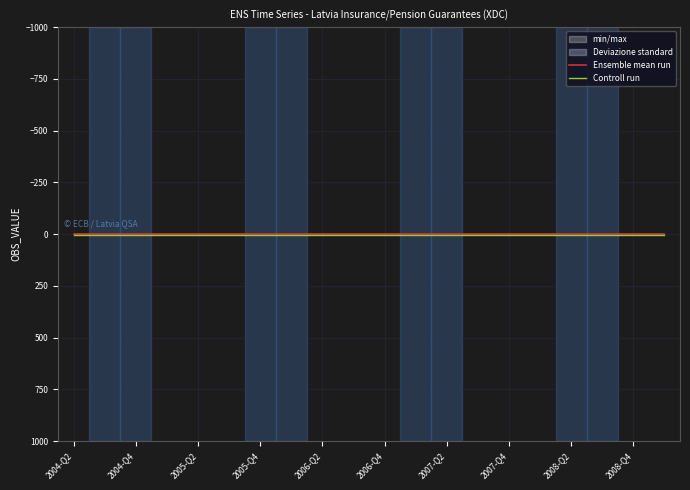

True or false: Ensemble mean run and Controll run cross at least once.

False